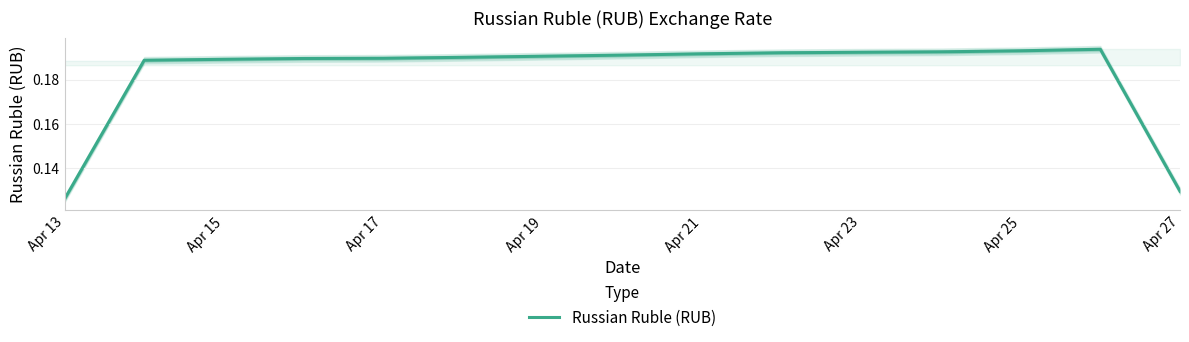

The value of Russian Ruble (RUB) at Apr 21 is 0.1. True or false?

False